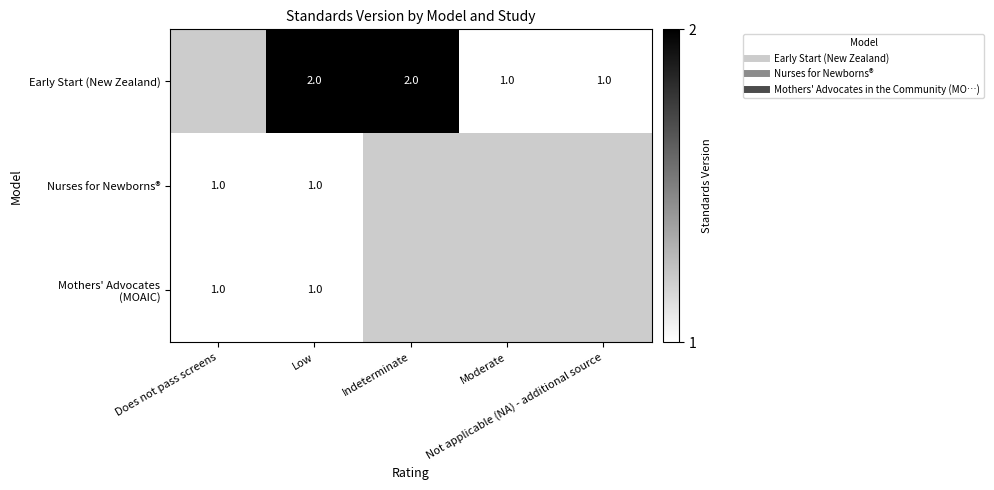

Which label corresponds to the largest value in the chart?

Low